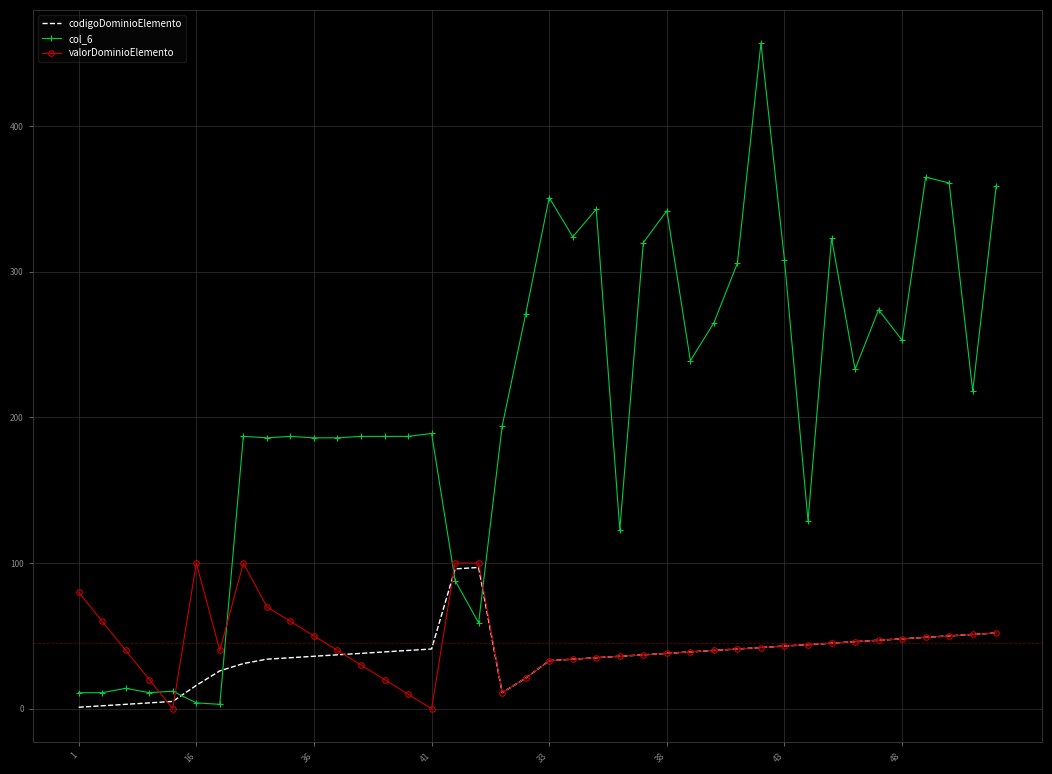

Which series has the largest total across all categories?

col_6